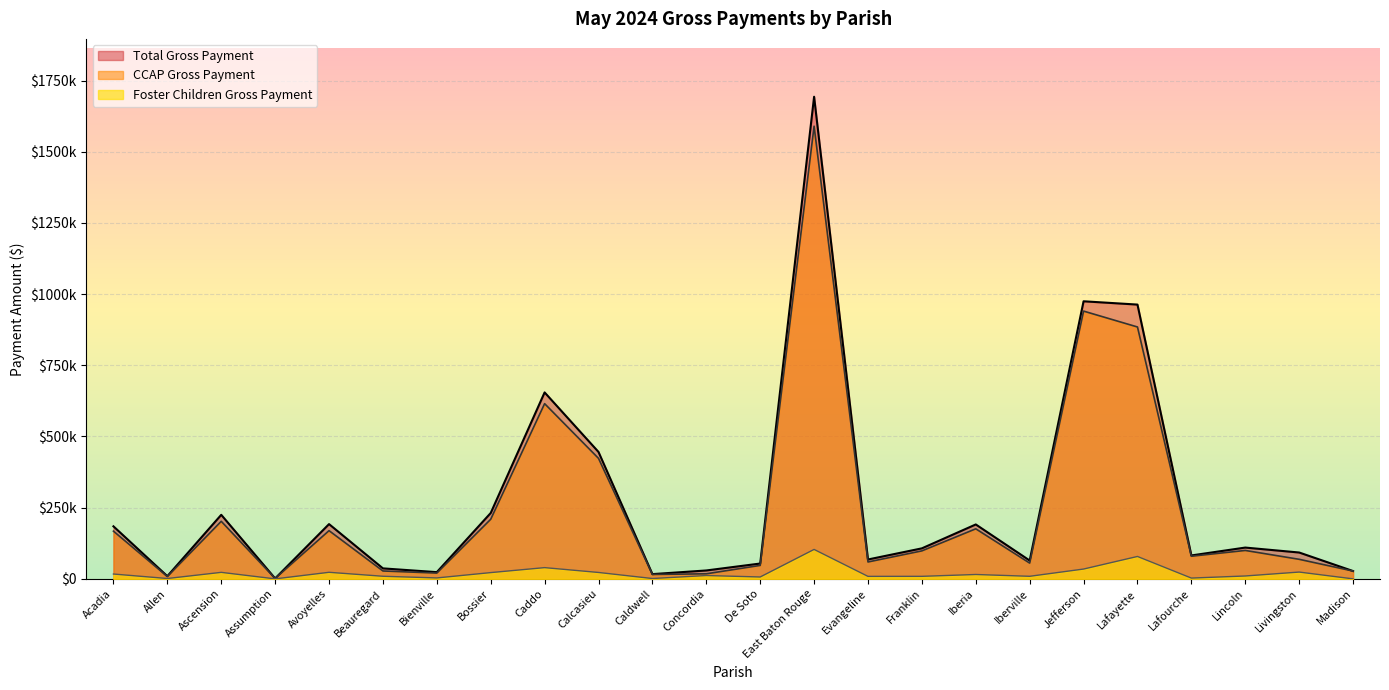

How many values in the CCAP Gross Payment series exceed 98283?

12